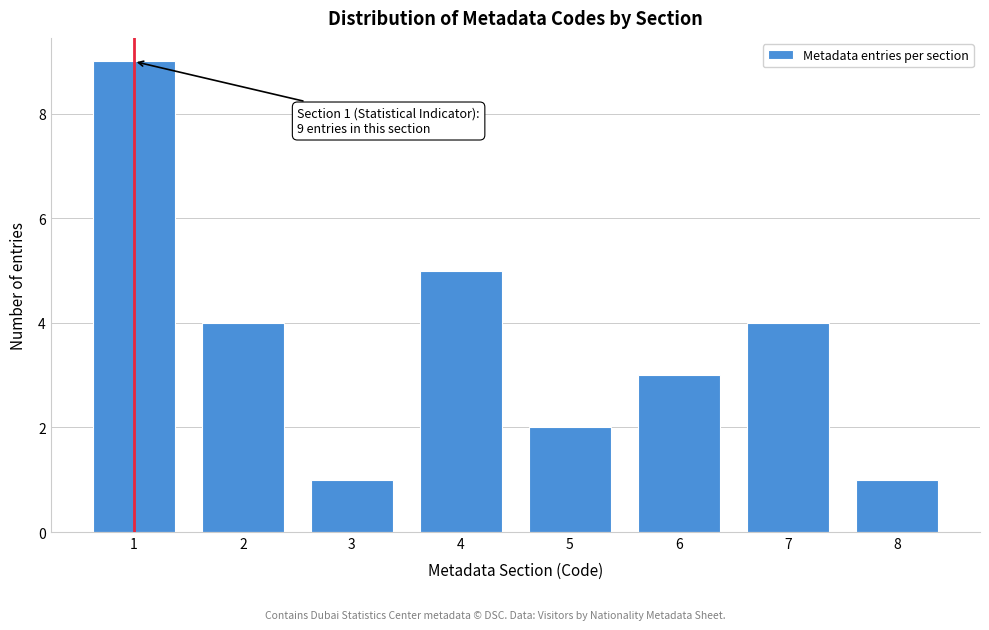

Reading left to right, what are all the values shown in this chart?

1=9	2=4	3=1	4=5	5=2	6=3	7=4	8=1